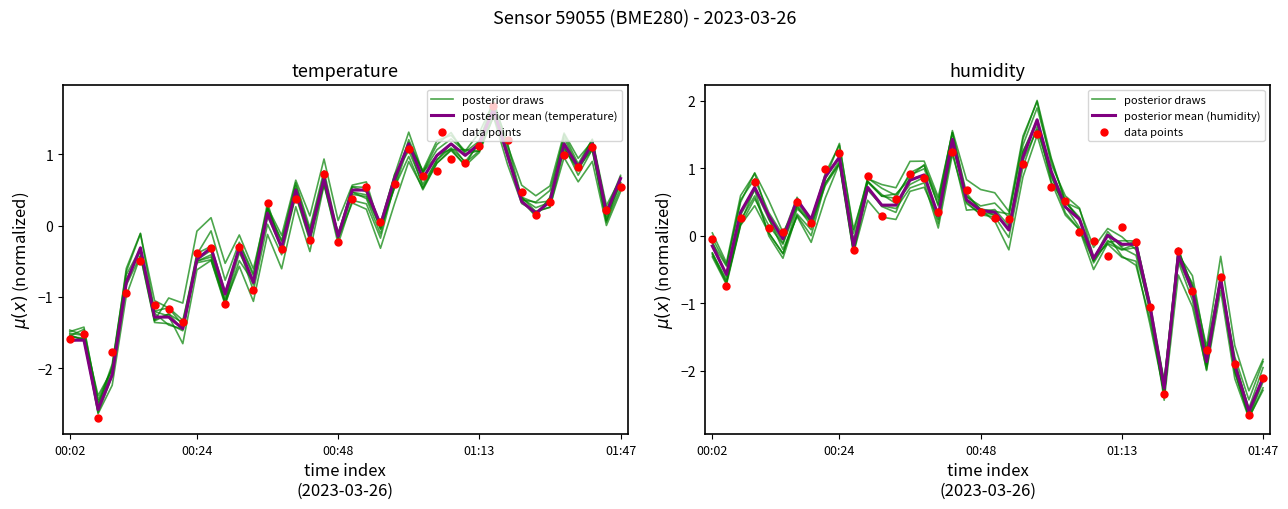

Which series has the largest total across all categories?

posterior draws